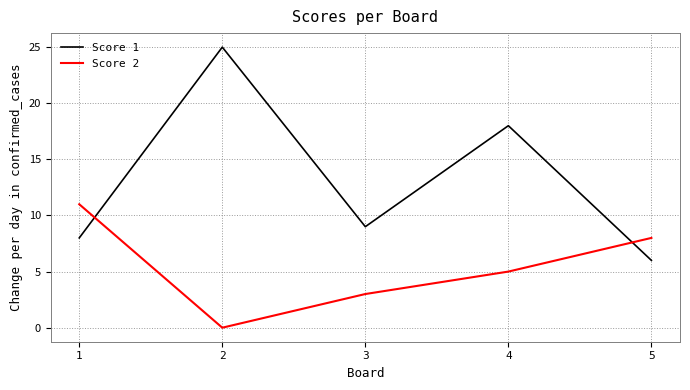

Reading right to left, what are all the values shown in this chart?

Score 1: 5=6	4=18	3=9	2=25	1=8
Score 2: 5=8	4=5	3=3	2=0	1=11